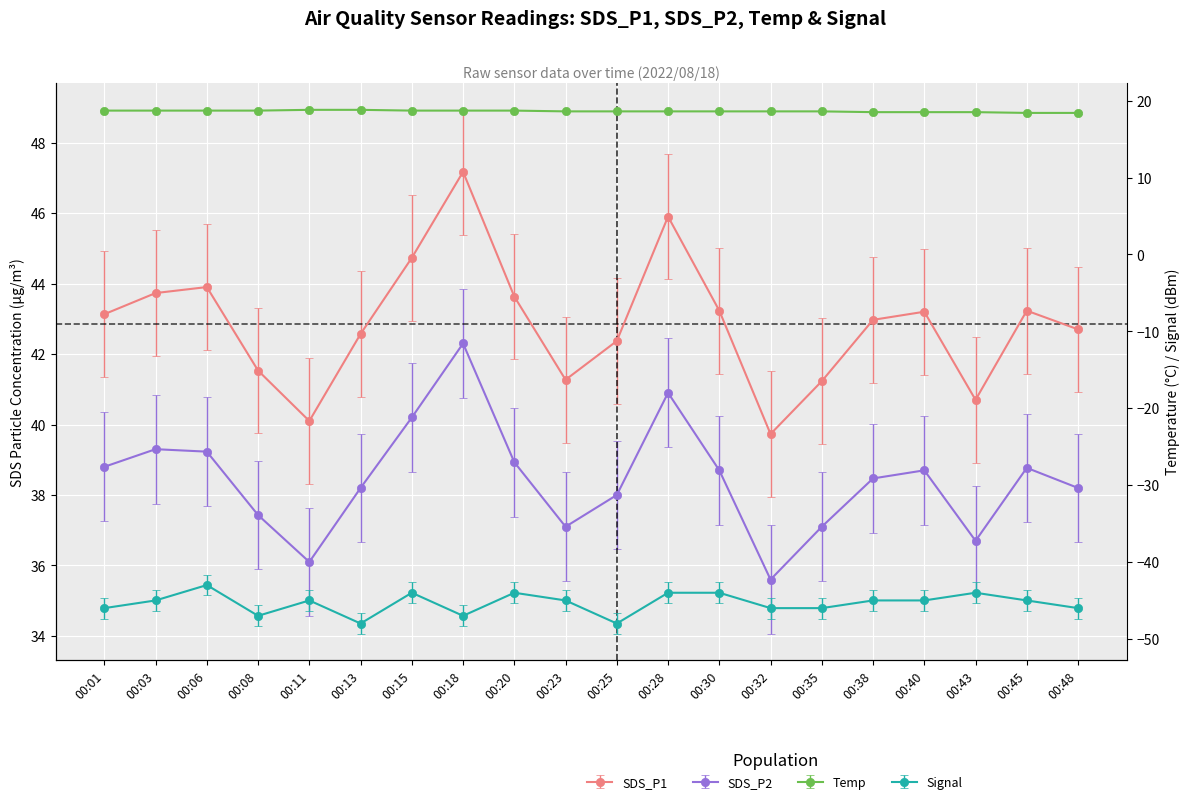

What are all the series names shown in the legend?

SDS_P1, SDS_P2, Temp, Signal